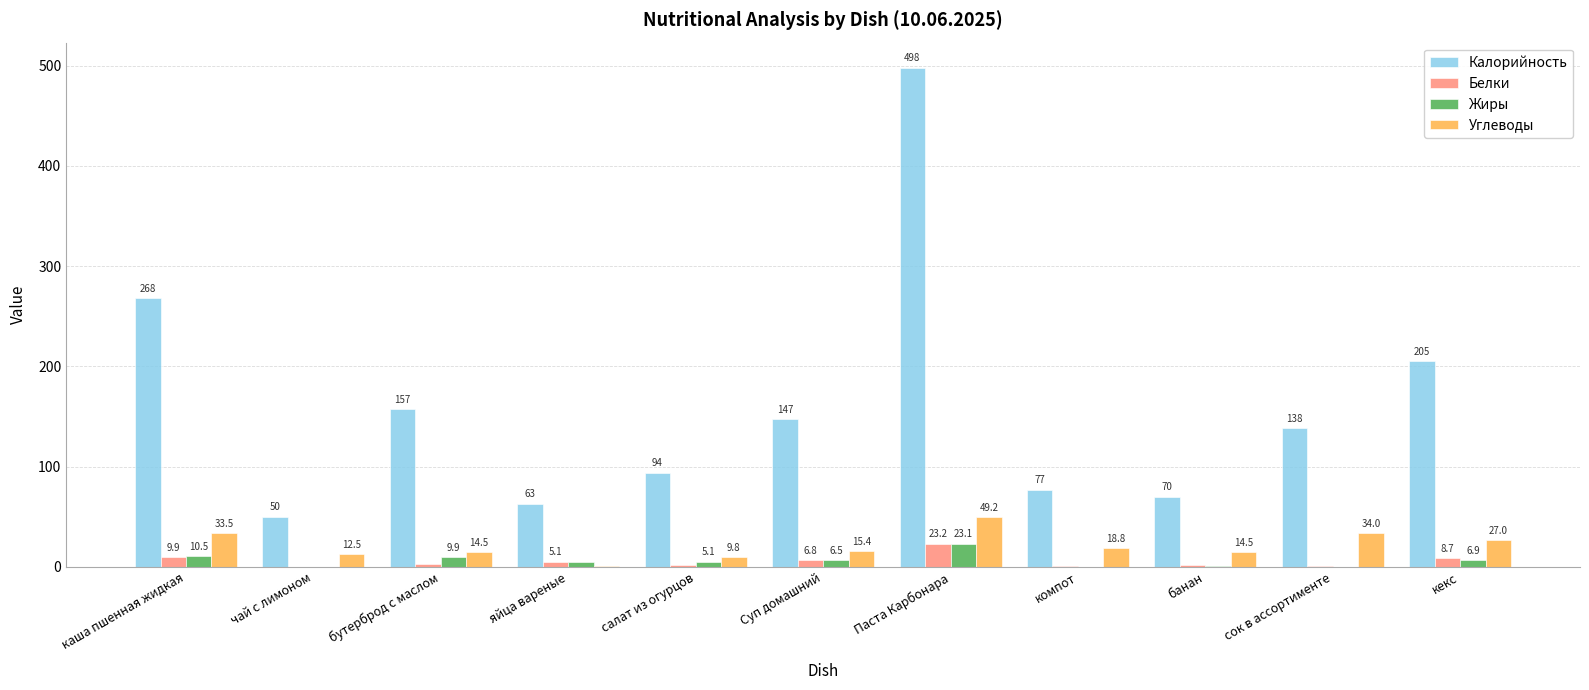

Which category has the highest value in the Белки series?

Паста Карбонара